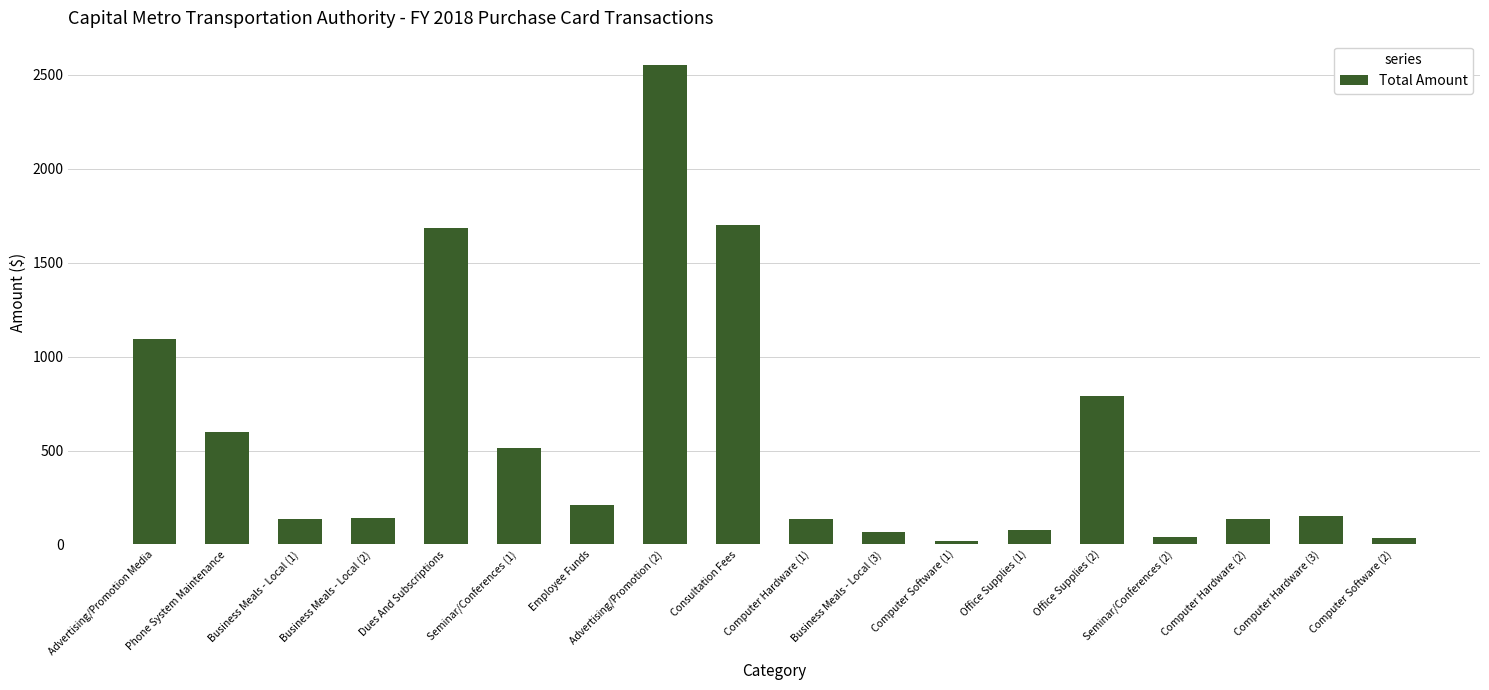

What is the approximate value at Employee Funds?

211.9